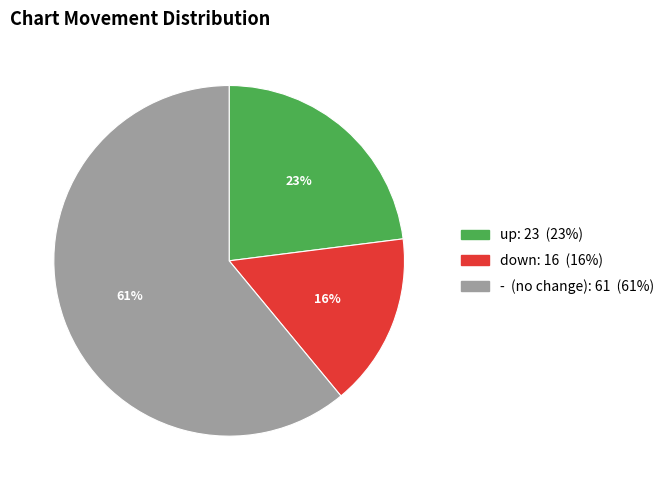

Which category has the smallest portion of the pie?

down